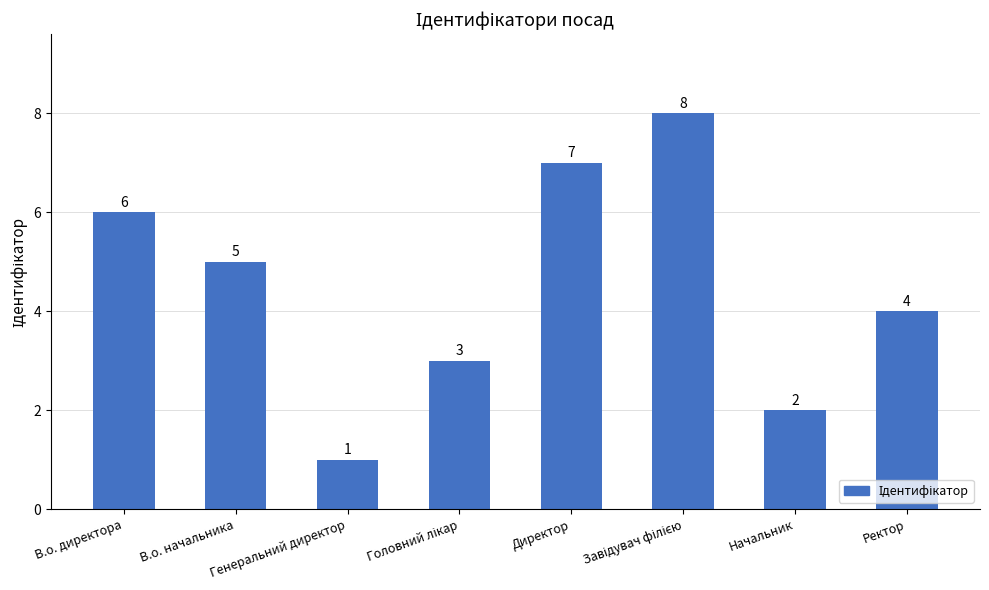

Where is the data nearest to the value 4?

Ректор